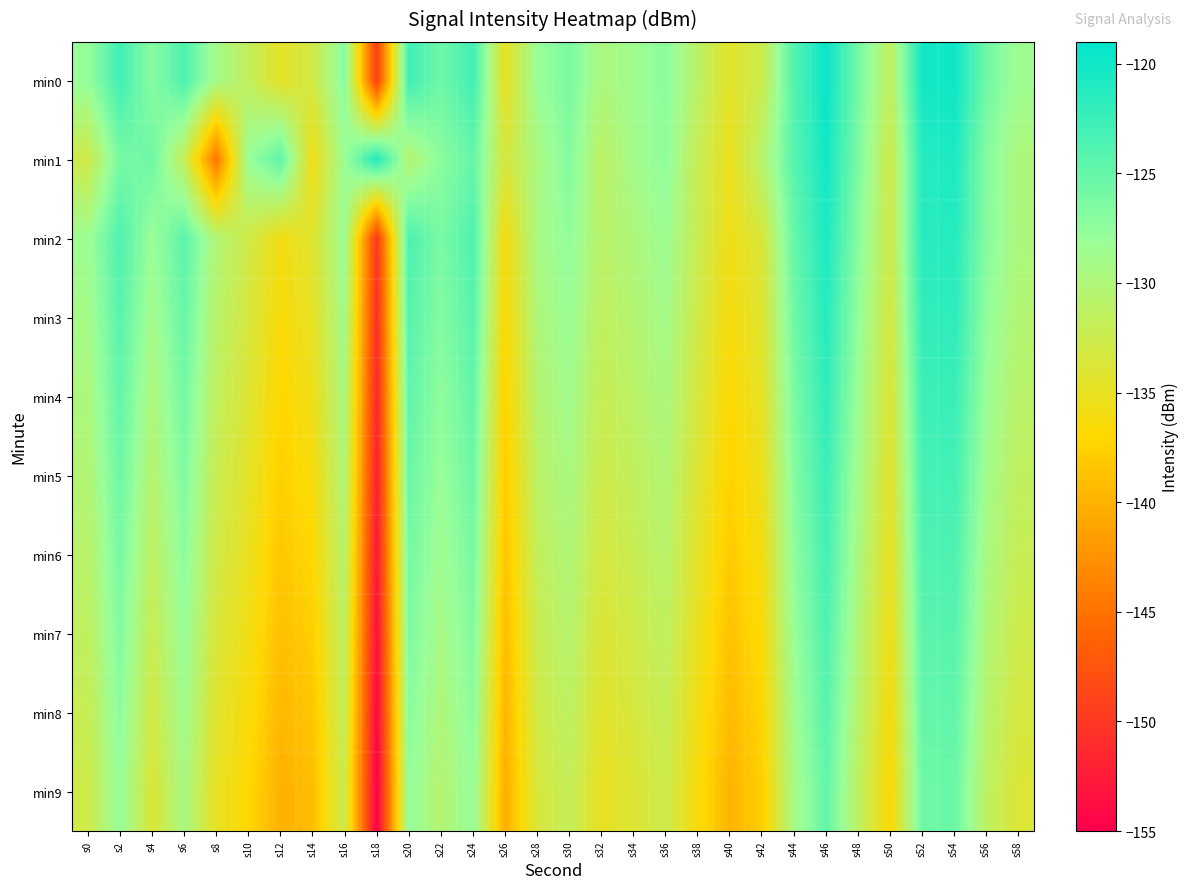

Reading right to left, what are all the values shown in this chart?

min0: s58=-128.5	s56=-125.7	s54=-119.9	s52=-120.1	s50=-131.5	s48=-125.9	s46=-119.5	s44=-124.0	s42=-132.5	s40=-134.5	s38=-131.0	s36=-127.2	s34=-128.7	s32=-129.7	s30=-126.3	s28=-128.1	s26=-135.0	s24=-122.9	s22=-125.6	s20=-122.8	s18=-149.4	s16=-127.1	s14=-133.0	s12=-134.7	s10=-131.6	s8=-129.1	s6=-123.7	s4=-127.1	s2=-122.9	s0=-127.9
min1: s58=-129.8	s56=-126.9	s54=-120.7	s52=-121.3	s50=-132.8	s48=-126.4	s46=-120.1	s44=-124.2	s42=-130.7	s40=-135.3	s38=-132.1	s36=-127.5	s34=-128.9	s32=-131.2	s30=-126.8	s28=-129.6	s26=-133.4	s24=-125.1	s22=-127.2	s20=-130.5	s18=-121.1	s16=-128.3	s14=-135.8	s12=-124.7	s10=-128.1	s8=-144.7	s6=-131.9	s4=-125.6	s2=-126.1	s0=-132.7
min2: s58=-129.7	s56=-127.0	s54=-121.2	s52=-121.4	s50=-132.7	s48=-127.1	s46=-120.7	s44=-125.1	s42=-133.6	s40=-135.7	s38=-132.2	s36=-128.4	s34=-129.8	s32=-130.9	s30=-127.6	s28=-129.3	s26=-136.2	s24=-123.7	s22=-126.3	s20=-123.5	s18=-150.1	s16=-128.3	s14=-134.2	s12=-135.9	s10=-132.8	s8=-130.1	s6=-124.5	s4=-128.2	s2=-123.7	s0=-128.5
min3: s58=-130.3	s56=-127.6	s54=-121.8	s52=-122.0	s50=-133.3	s48=-127.7	s46=-121.3	s44=-125.7	s42=-134.2	s40=-136.3	s38=-132.8	s36=-129.0	s34=-130.4	s32=-131.5	s30=-128.2	s28=-129.9	s26=-136.8	s24=-124.3	s22=-126.9	s20=-124.1	s18=-150.8	s16=-128.9	s14=-134.9	s12=-136.5	s10=-133.4	s8=-130.8	s6=-125.2	s4=-129.0	s2=-124.3	s0=-129.1
min4: s58=-130.9	s56=-128.2	s54=-122.4	s52=-122.6	s50=-133.9	s48=-128.3	s46=-121.9	s44=-126.3	s42=-134.8	s40=-136.9	s38=-133.4	s36=-129.6	s34=-131.0	s32=-132.1	s30=-128.8	s28=-130.5	s26=-137.4	s24=-124.9	s22=-127.5	s20=-124.7	s18=-151.5	s16=-129.5	s14=-135.6	s12=-137.1	s10=-134.0	s8=-131.5	s6=-125.9	s4=-129.8	s2=-124.9	s0=-129.7
min5: s58=-131.5	s56=-128.8	s54=-123.0	s52=-123.2	s50=-134.5	s48=-128.9	s46=-122.5	s44=-126.9	s42=-135.4	s40=-137.5	s38=-134.0	s36=-130.2	s34=-131.6	s32=-132.7	s30=-129.4	s28=-131.1	s26=-138.0	s24=-125.5	s22=-128.1	s20=-125.3	s18=-152.2	s16=-130.1	s14=-136.3	s12=-137.7	s10=-134.6	s8=-132.2	s6=-126.6	s4=-130.6	s2=-125.5	s0=-130.3
min6: s58=-132.1	s56=-129.4	s54=-123.6	s52=-123.8	s50=-135.1	s48=-129.5	s46=-123.1	s44=-127.5	s42=-136.0	s40=-138.1	s38=-134.6	s36=-130.8	s34=-132.2	s32=-133.3	s30=-130.0	s28=-131.7	s26=-138.6	s24=-126.1	s22=-128.7	s20=-125.9	s18=-152.9	s16=-130.7	s14=-137.0	s12=-138.3	s10=-135.2	s8=-132.9	s6=-127.3	s4=-131.4	s2=-126.1	s0=-130.9
min7: s58=-132.7	s56=-130.0	s54=-124.2	s52=-124.4	s50=-135.7	s48=-130.1	s46=-123.7	s44=-128.1	s42=-136.6	s40=-138.7	s38=-135.2	s36=-131.4	s34=-132.8	s32=-133.9	s30=-130.6	s28=-132.3	s26=-139.2	s24=-126.7	s22=-129.3	s20=-126.5	s18=-153.6	s16=-131.3	s14=-137.7	s12=-138.9	s10=-135.8	s8=-133.6	s6=-128.0	s4=-132.2	s2=-126.7	s0=-131.5
min8: s58=-133.3	s56=-130.6	s54=-124.8	s52=-125.0	s50=-136.3	s48=-130.7	s46=-124.3	s44=-128.7	s42=-137.2	s40=-139.3	s38=-135.8	s36=-132.0	s34=-133.4	s32=-134.5	s30=-131.2	s28=-132.9	s26=-139.8	s24=-127.3	s22=-129.9	s20=-127.1	s18=-154.3	s16=-131.9	s14=-138.4	s12=-139.5	s10=-136.4	s8=-134.3	s6=-128.7	s4=-133.0	s2=-127.3	s0=-132.1
min9: s58=-133.9	s56=-131.2	s54=-125.4	s52=-125.6	s50=-136.9	s48=-131.3	s46=-124.9	s44=-129.3	s42=-137.8	s40=-139.9	s38=-136.4	s36=-132.6	s34=-134.0	s32=-135.1	s30=-131.8	s28=-133.5	s26=-140.4	s24=-127.9	s22=-130.5	s20=-127.7	s18=-155.0	s16=-132.5	s14=-139.1	s12=-140.1	s10=-137.0	s8=-135.0	s6=-129.4	s4=-133.8	s2=-127.9	s0=-132.7